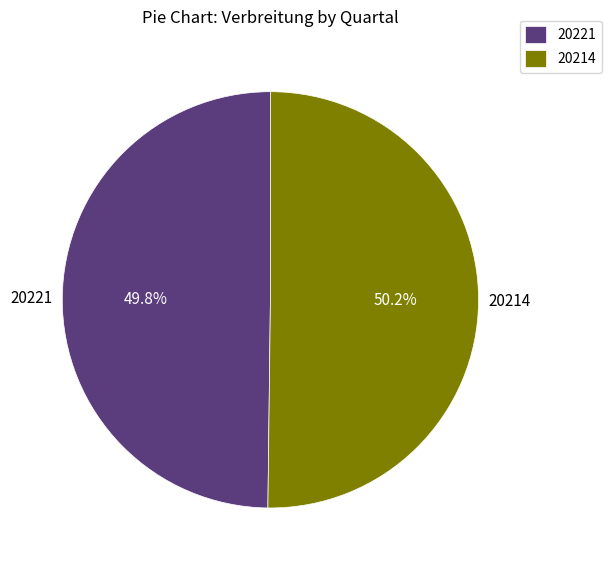

Does any single category account for the majority?

Yes